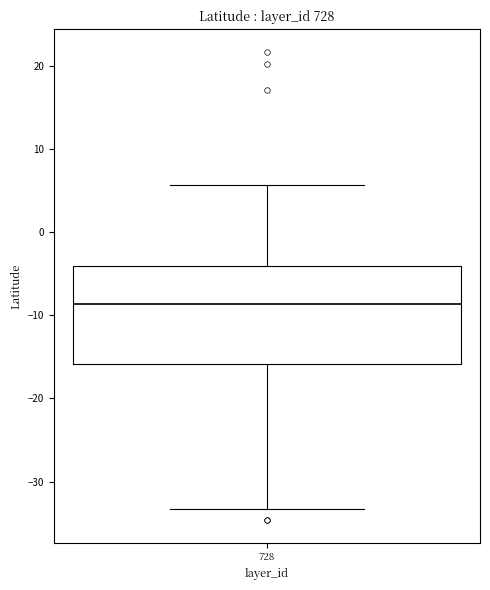

Read this box plot against the y-axis: the position of the median line, the range covered by the box, and the ends of both whiskers. The values are not printed on the chart, so give them approximately, as read against the axis.

median -9, box -16 to -4, whiskers -33 to 6